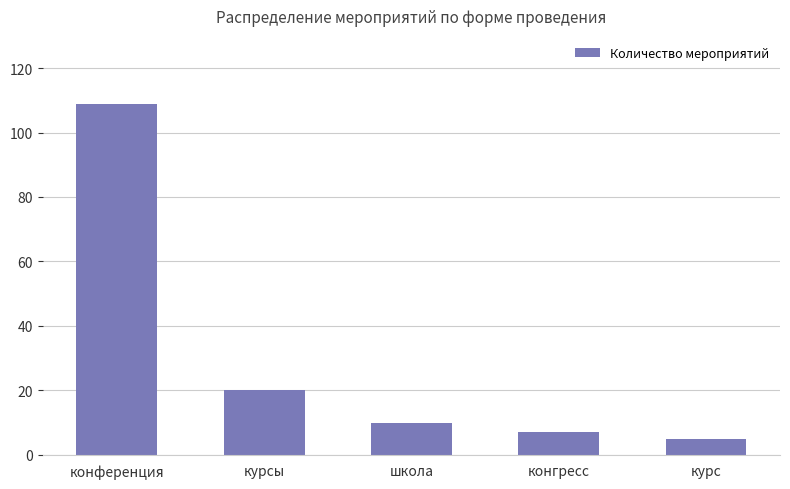

List the labels in order of value, largest first.

конференция, курсы, школа, конгресс, курс